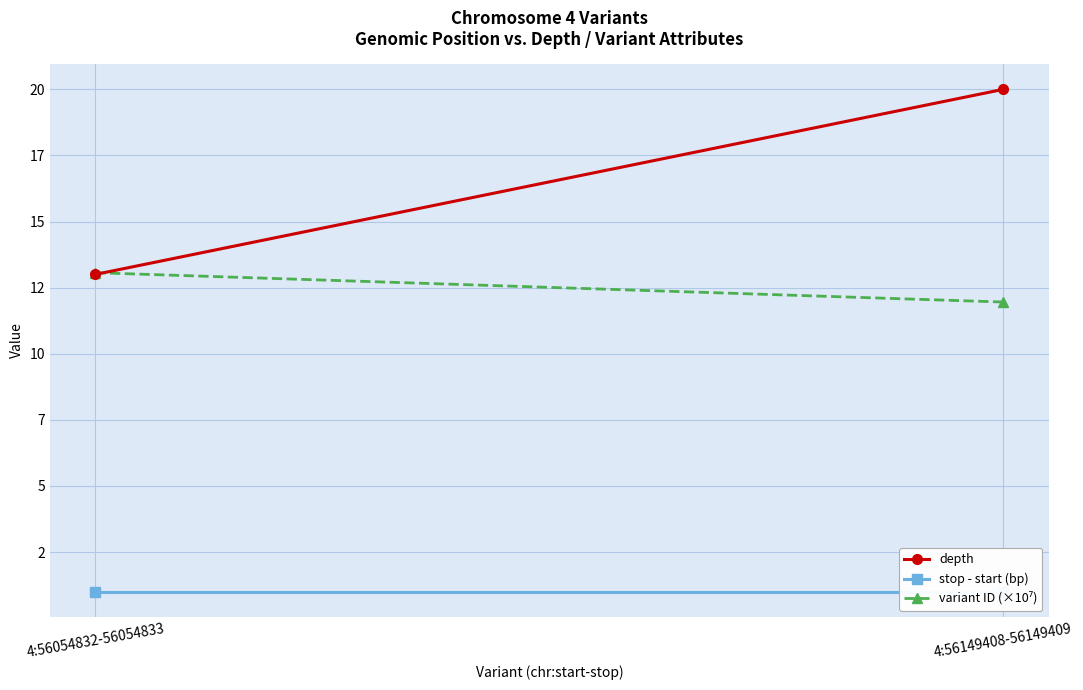

Which label corresponds to the largest value in the chart?

4:56149408-56149409